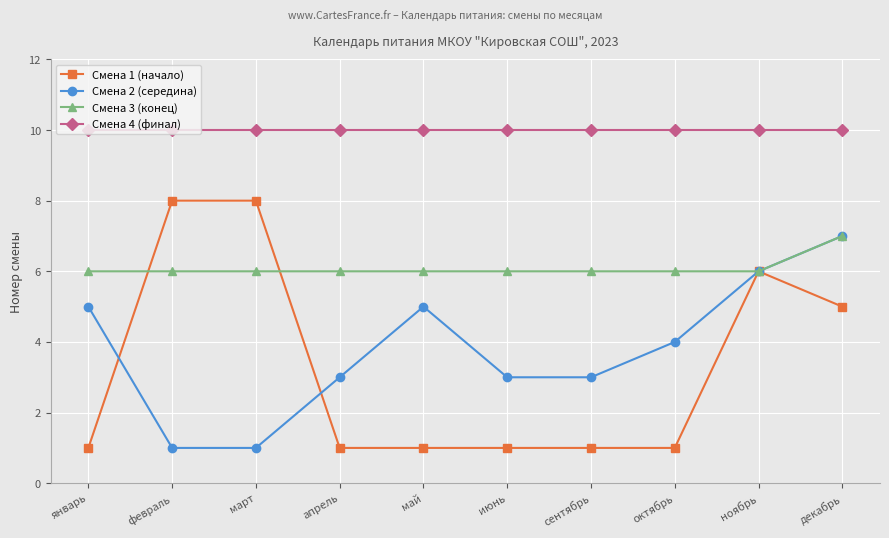

Reading left to right, extract all data points from this chart.

Смена 1 (начало): январь=1	февраль=8	март=8	апрель=1	май=1	июнь=1	сентябрь=1	октябрь=1	ноябрь=6	декабрь=5
Смена 2 (середина): январь=5	февраль=1	март=1	апрель=3	май=5	июнь=3	сентябрь=3	октябрь=4	ноябрь=6	декабрь=7
Смена 3 (конец): январь=6	февраль=6	март=6	апрель=6	май=6	июнь=6	сентябрь=6	октябрь=6	ноябрь=6	декабрь=7
Смена 4 (финал): январь=10	февраль=10	март=10	апрель=10	май=10	июнь=10	сентябрь=10	октябрь=10	ноябрь=10	декабрь=10